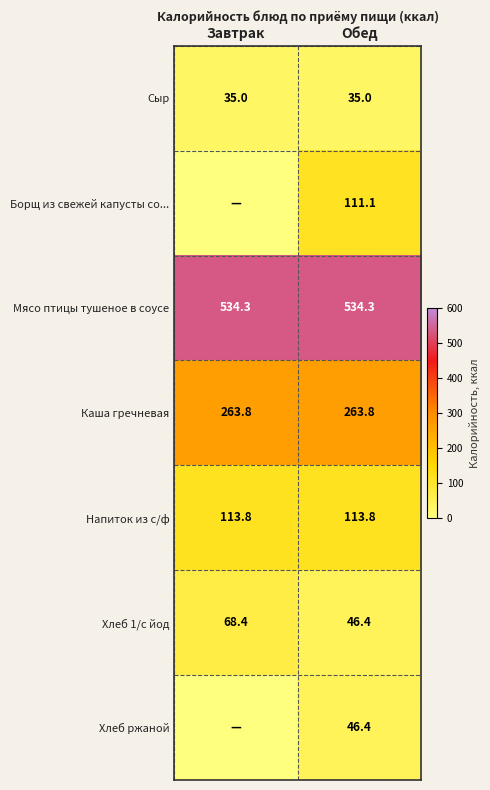

Which has a higher value, Завтрак or Обед?

Завтрак